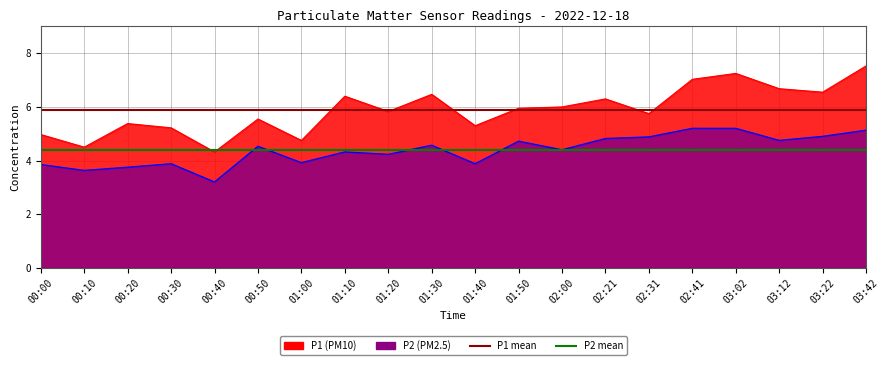

Where is P2 mean nearest to the value 4?

00:00